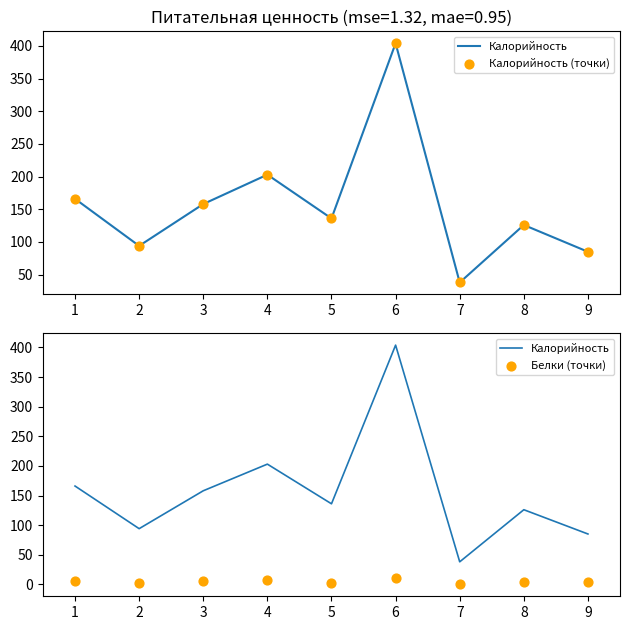

Which series has the largest total across all categories?

Калорийность